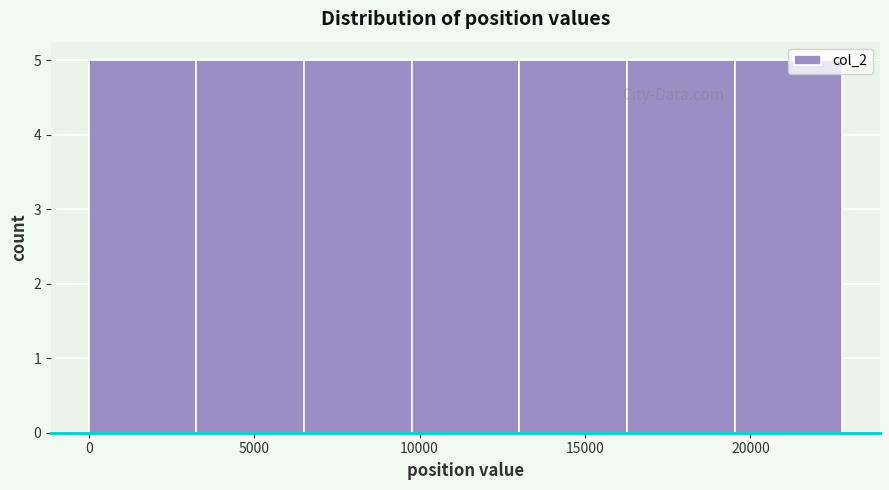

Reading left to right, list every bar in this chart as the range it spans on the x-axis followed by its height. Neither the bar edges nor the heights are printed on the chart, so give them approximately, as read against the axes.

0 to 3500: 5
3500 to 6500: 5
6500 to 10000: 5
10000 to 13000: 5
13000 to 16500: 5
16500 to 19500: 5
19500 to 23000: 5